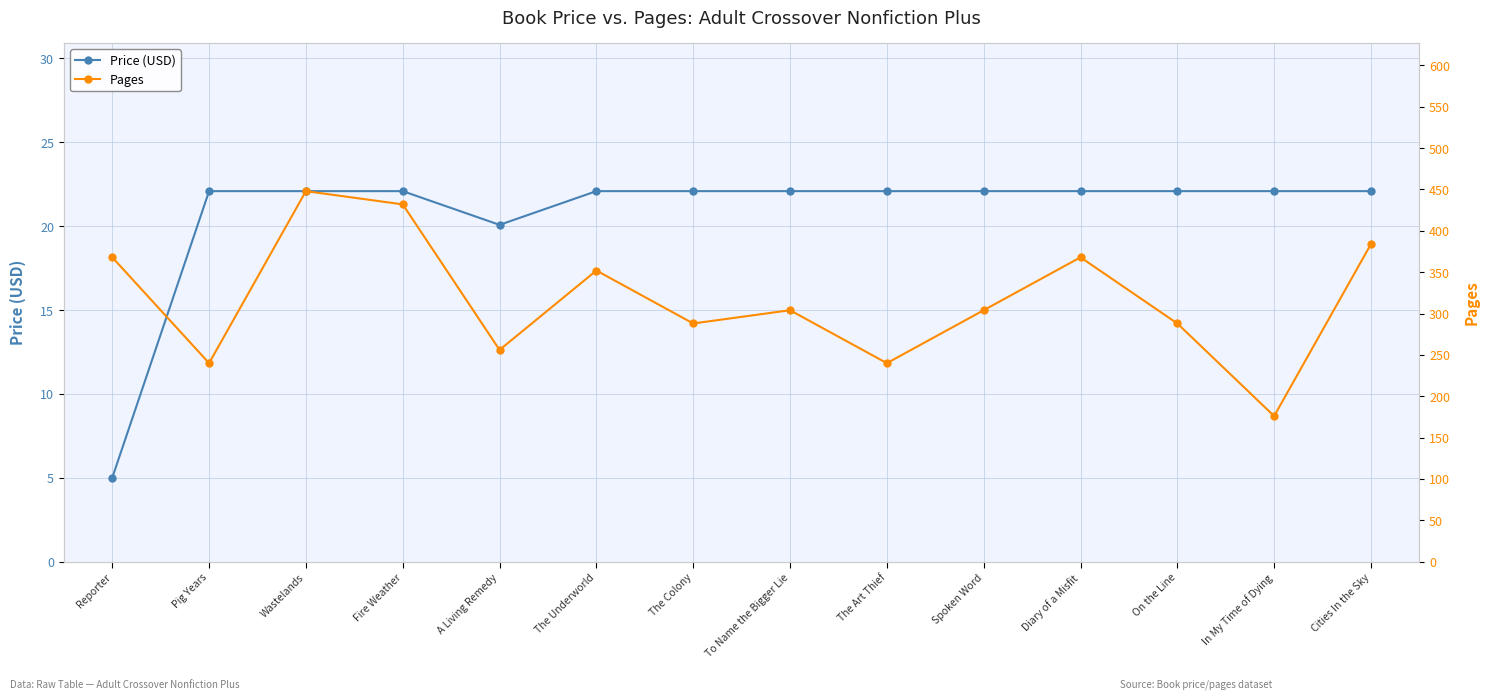

What is the lowest value of the Pages series?

176.0